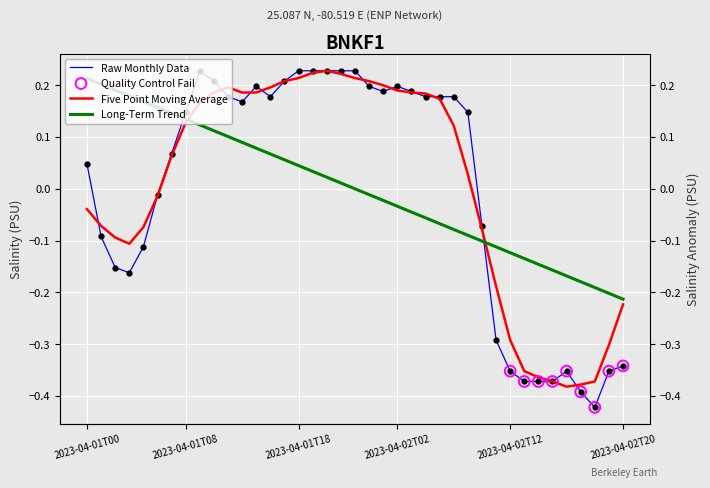

What is the change in value from 2023-04-01T22 to 2023-04-02T12?

-0.6